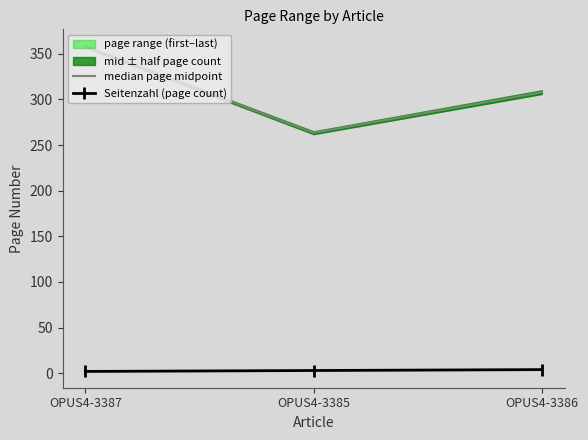

Rank the categories by median page midpoint value from lowest to highest.

OPUS4-3385, OPUS4-3386, OPUS4-3387